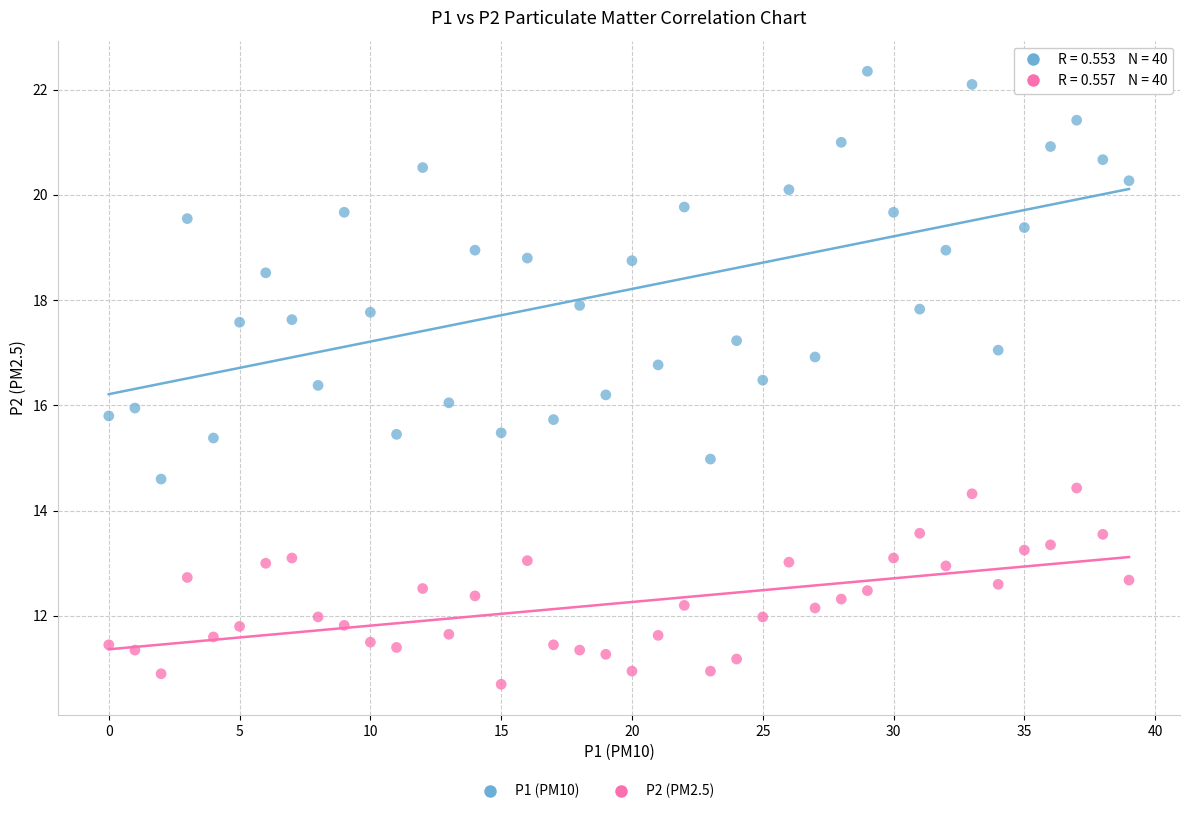

Which series reaches the maximum Y coordinate?

P1 (PM10)